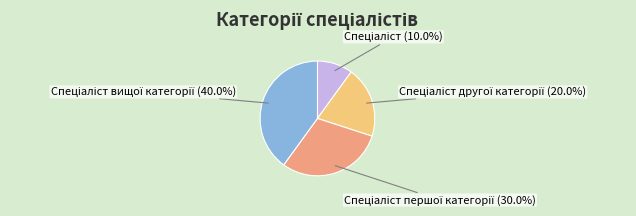

Is there any slice that represents more than half of the pie?

No